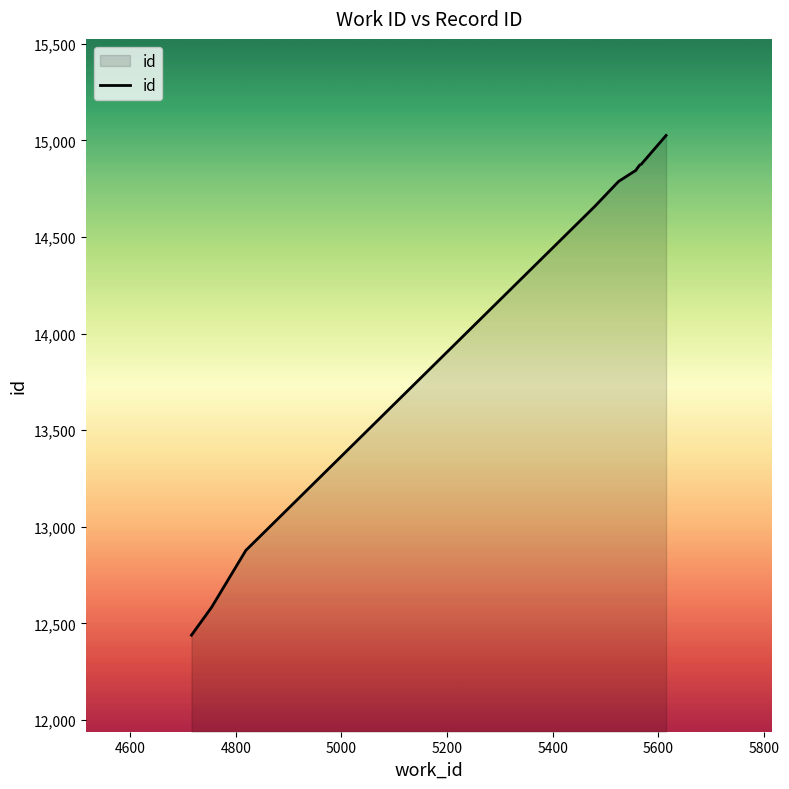

What is the maximum value shown in the chart?

15026